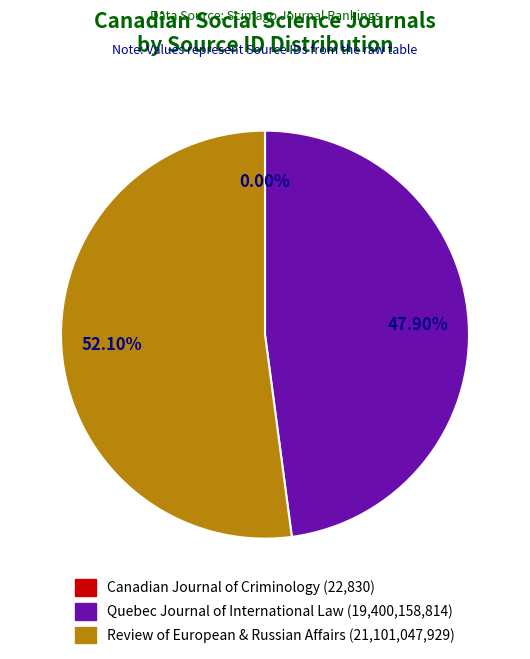

Is there a majority slice in this chart?

Yes